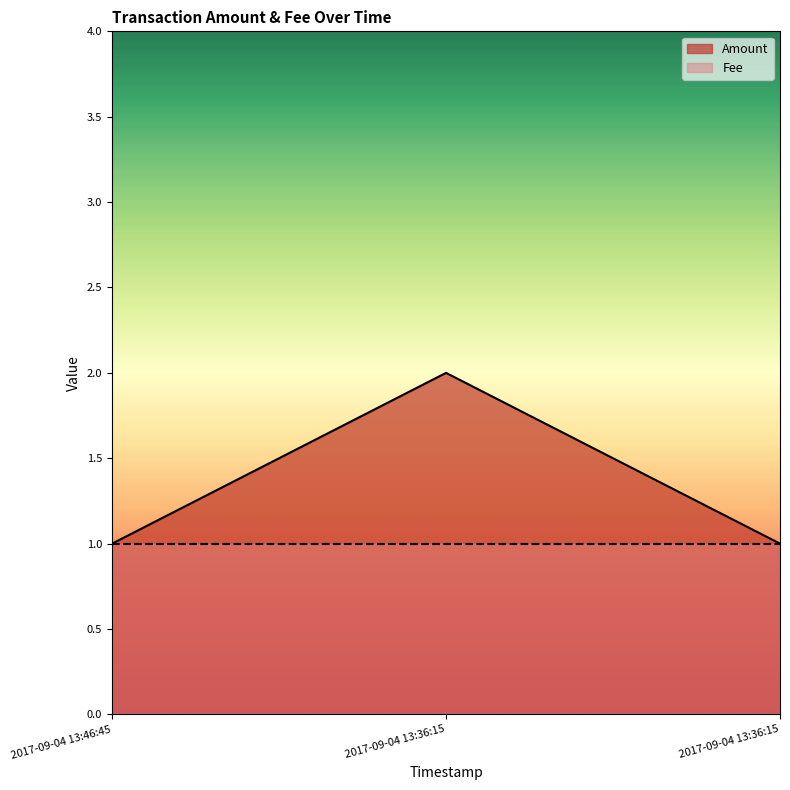

List the labels in order of value, largest first.

2017-09-04 13:36:15, 2017-09-04 13:46:45, 2017-09-04 13:36:15